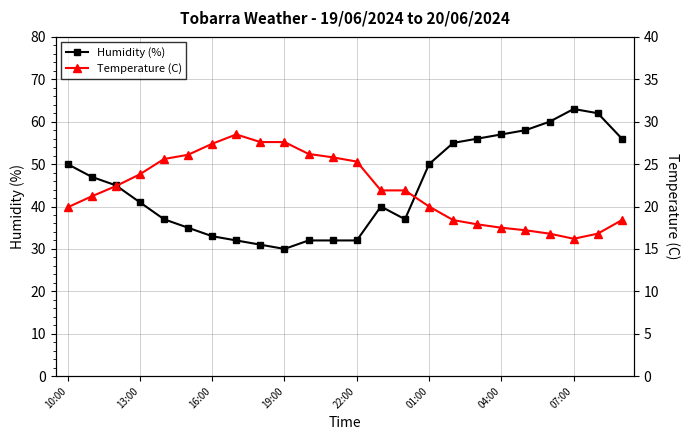

What is the highest value of the Humidity (%) series?

63